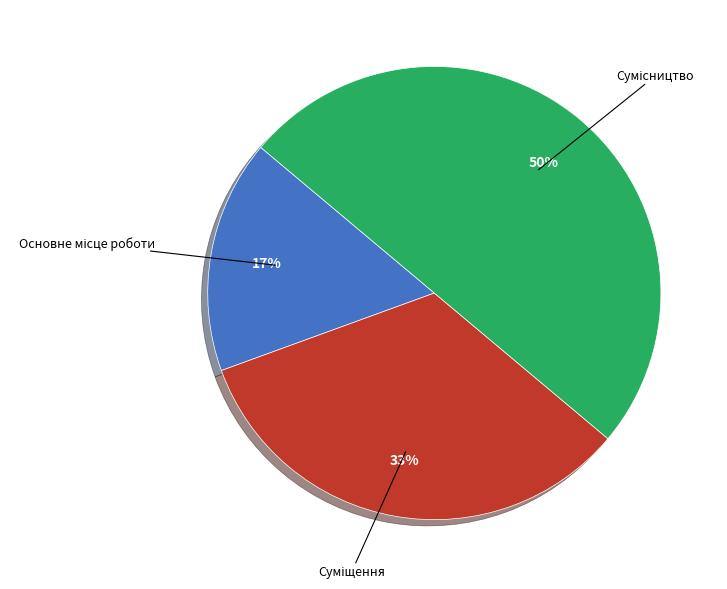

To the nearest percent, what is the average slice percentage?

33%